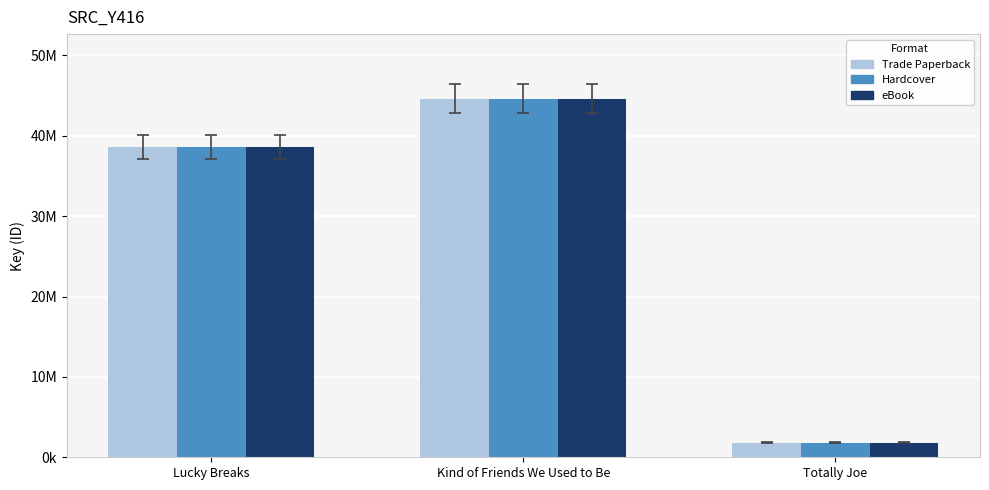

Does the chart contain any negative values?

No